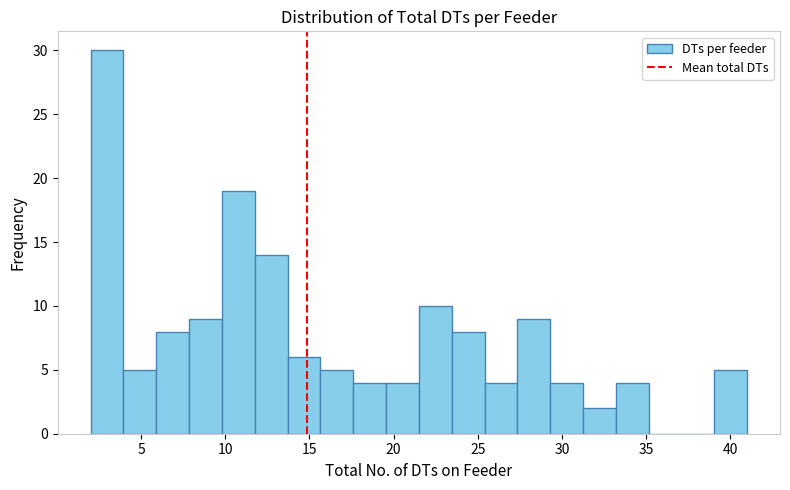

Around what value on the x-axis is the tallest bar? Give the approximate position of its centre, as read against the axis.

3.0